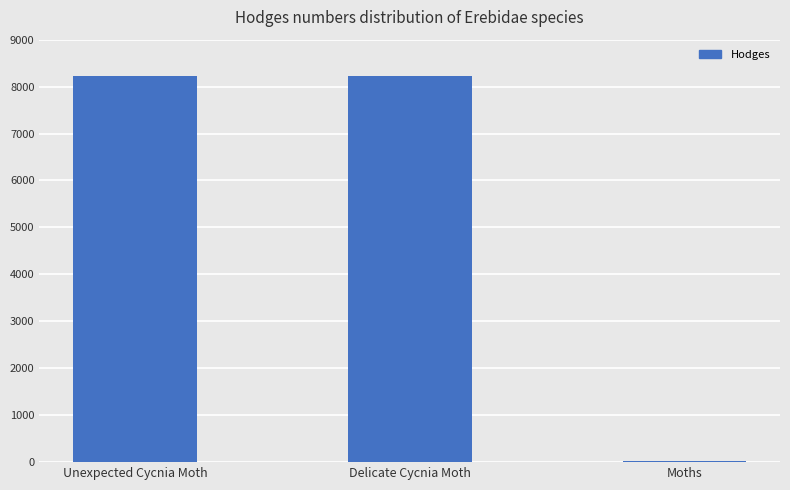

What is the label of the 3rd bar from the right?

Unexpected Cycnia Moth